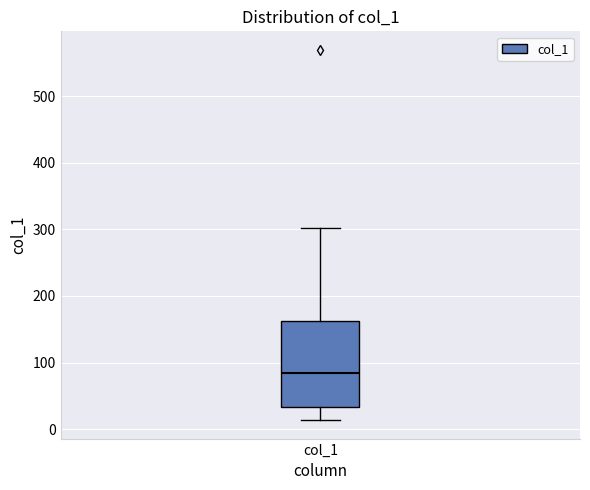

Read this box plot against the y-axis: the position of the median line, the range covered by the box, and the ends of both whiskers. The values are not printed on the chart, so give them approximately, as read against the axis.

median 80, box 30 to 160, whiskers 10 to 300